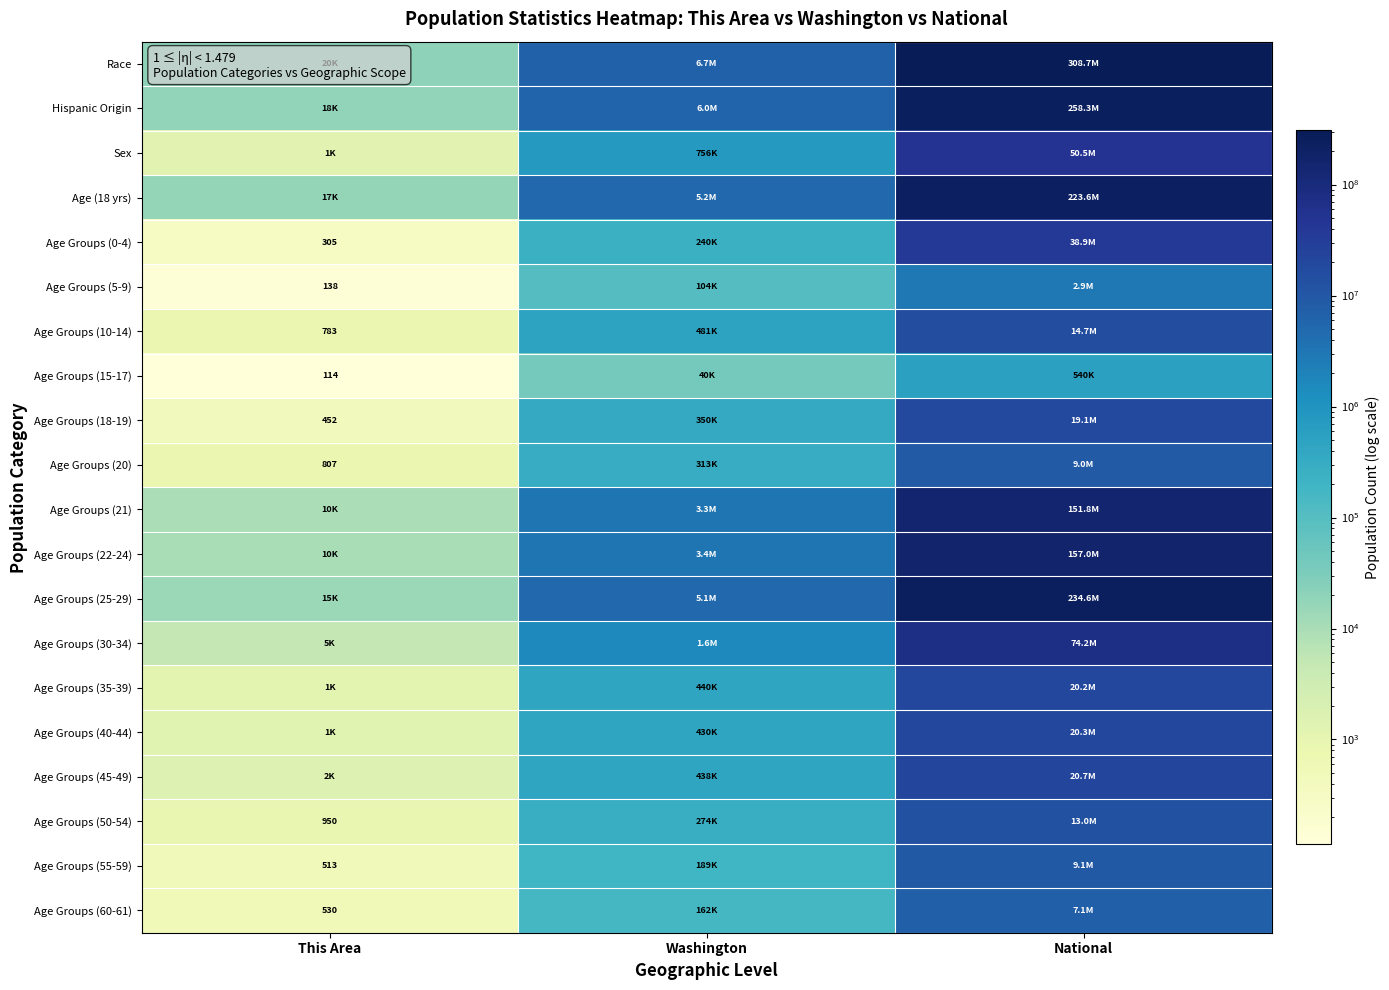

What is the sum of the Race values at This Area and National?

308765224